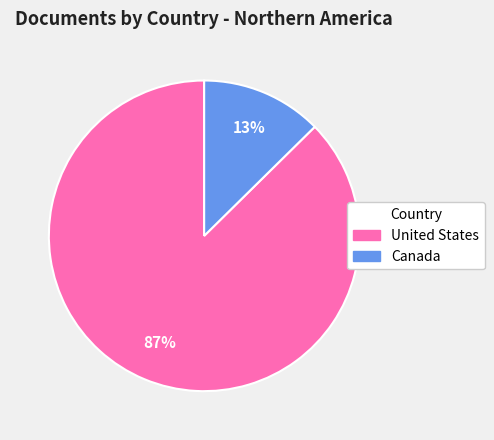

What percentage is the Canada slice, to the nearest percent?

13%